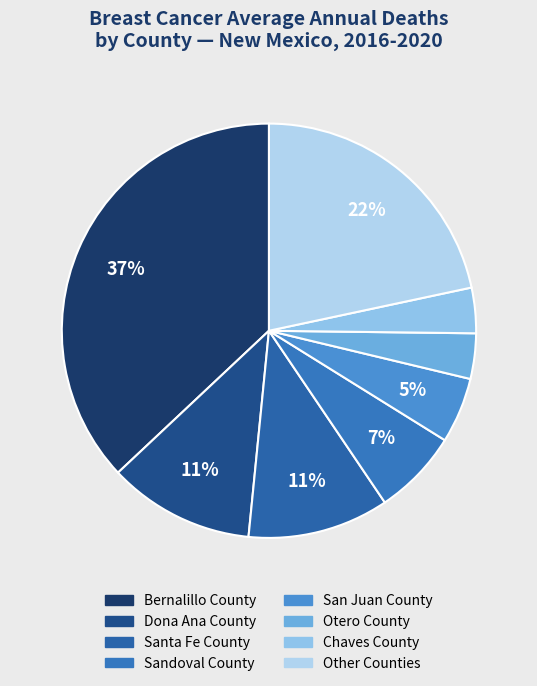

How many slices are in this pie chart?

8